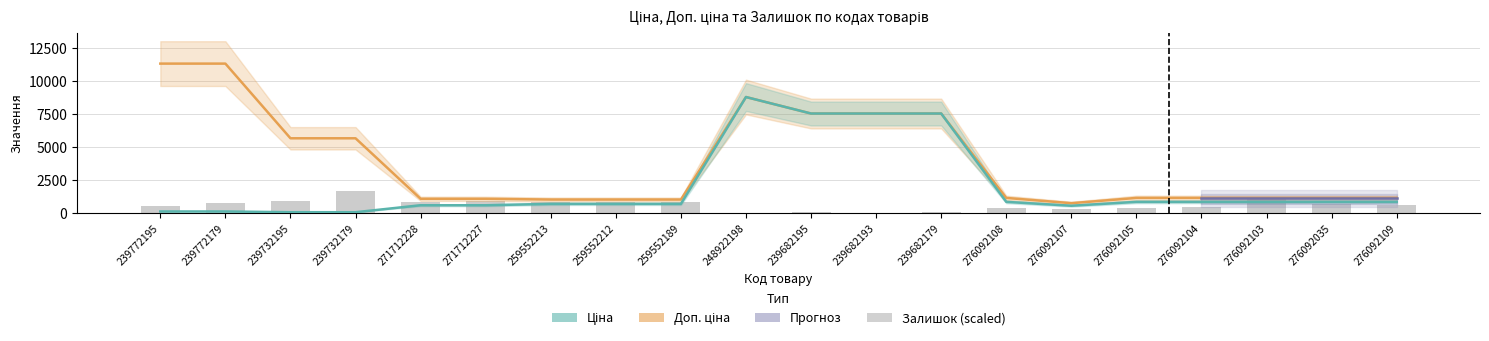

What is the approximate value of Ціна at 239682195?

7545.9